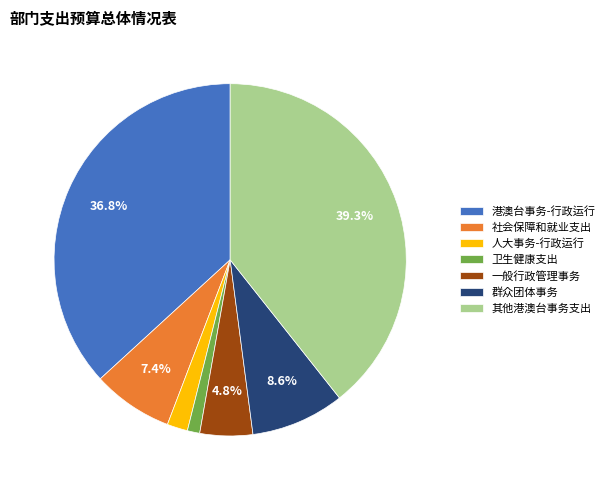

Is it true that 社会保障和就业支出 is 2% of the pie?

False